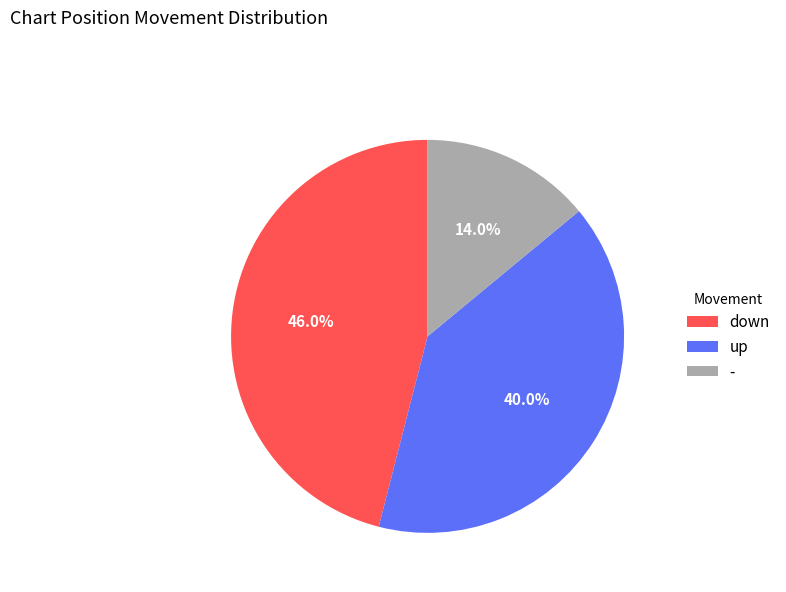

How many segments does this pie chart have?

3